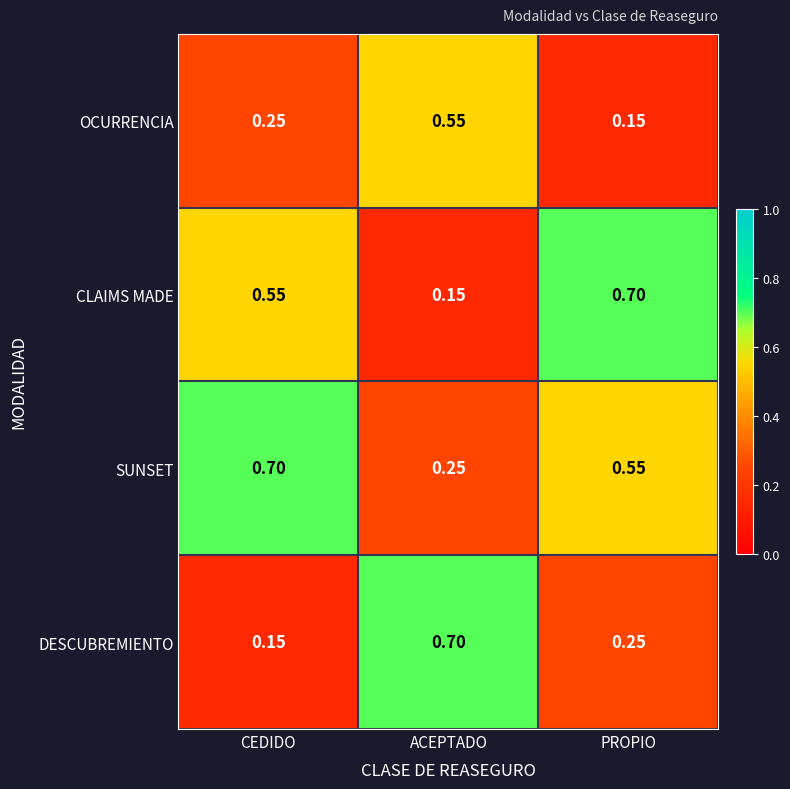

List the series in order of their overall mean, lowest first.

OCURRENCIA, DESCUBREMIENTO, CLAIMS MADE, SUNSET